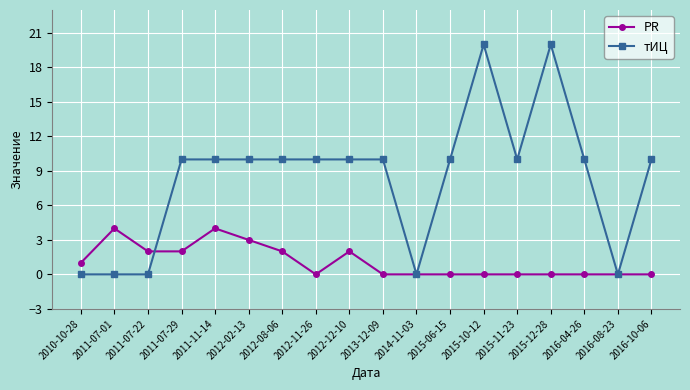

Between which two adjacent categories do PR and тИЦ first intersect?

2011-07-22 and 2011-07-29